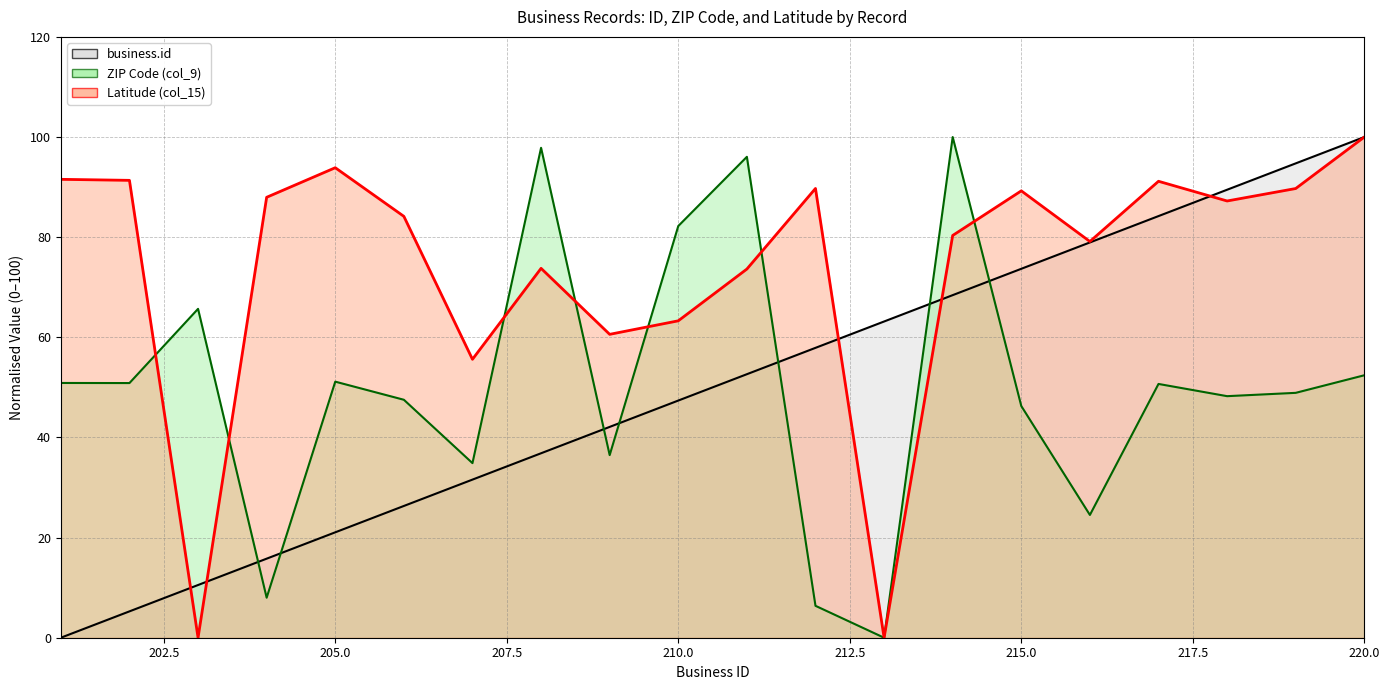

Which series has the widest spread of values?

business.id